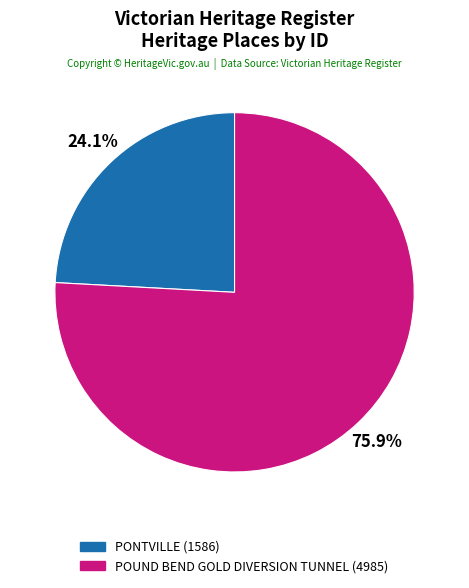

Count the number of slices in the pie.

2